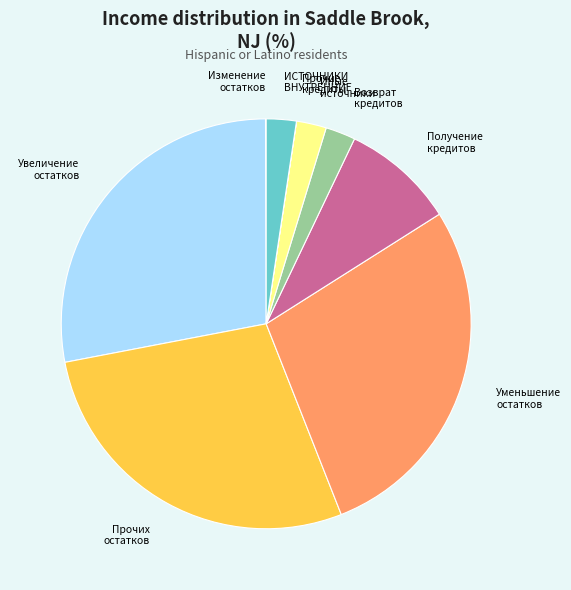

Approximately how many times larger is the value at Получение кредитов compared to Уменьшение остатков?

0.3